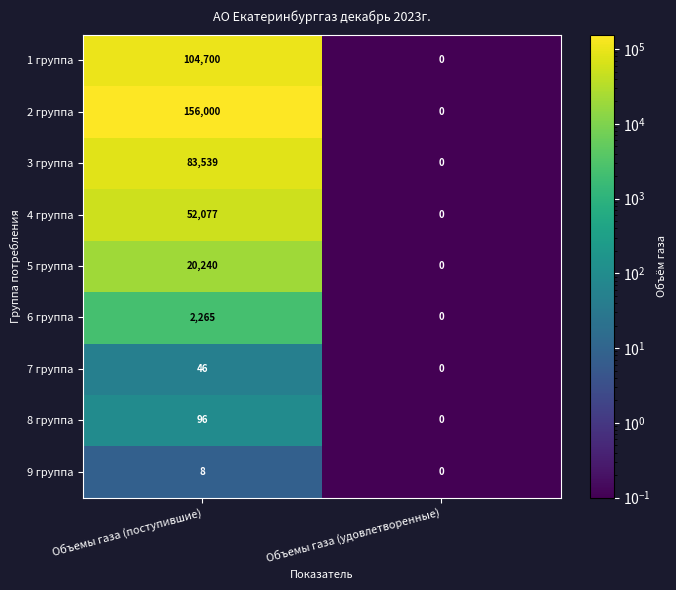

At which label is 6 группа closest to 1132?

Объемы газа (удовлетворенные)